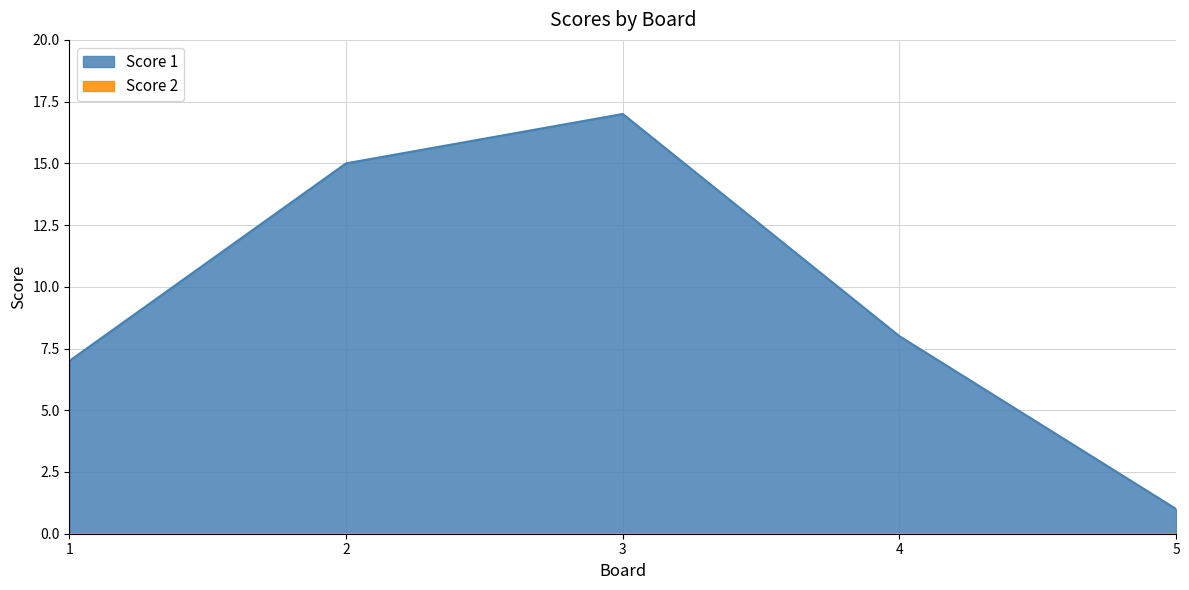

How many distinct data groups are displayed?

2